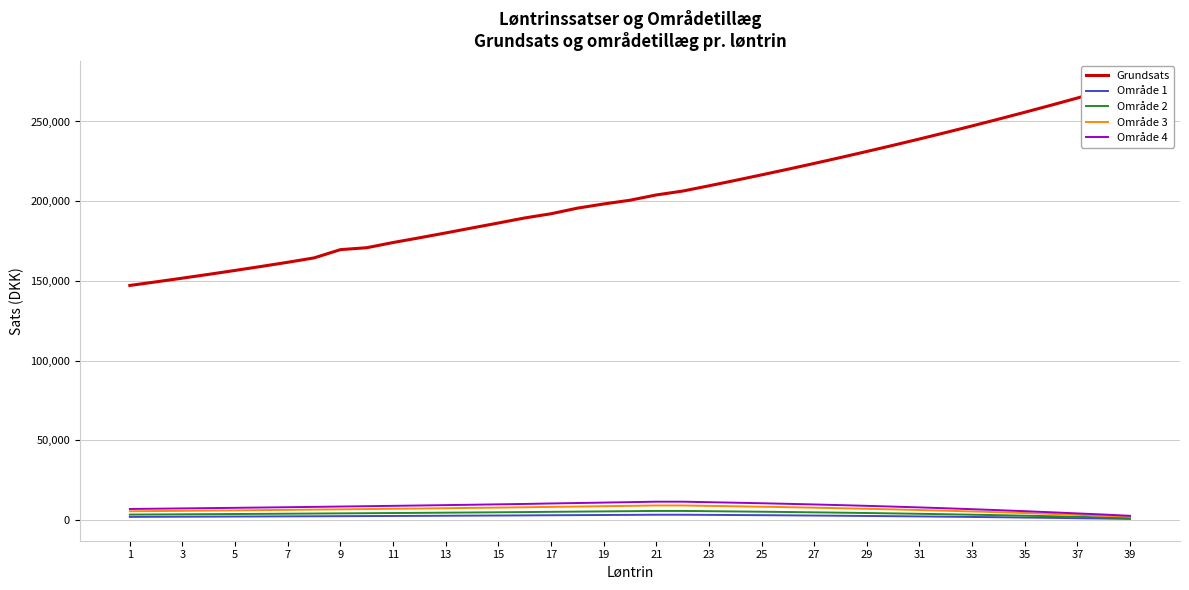

At how many categories does at least one series exceed 143956?

39